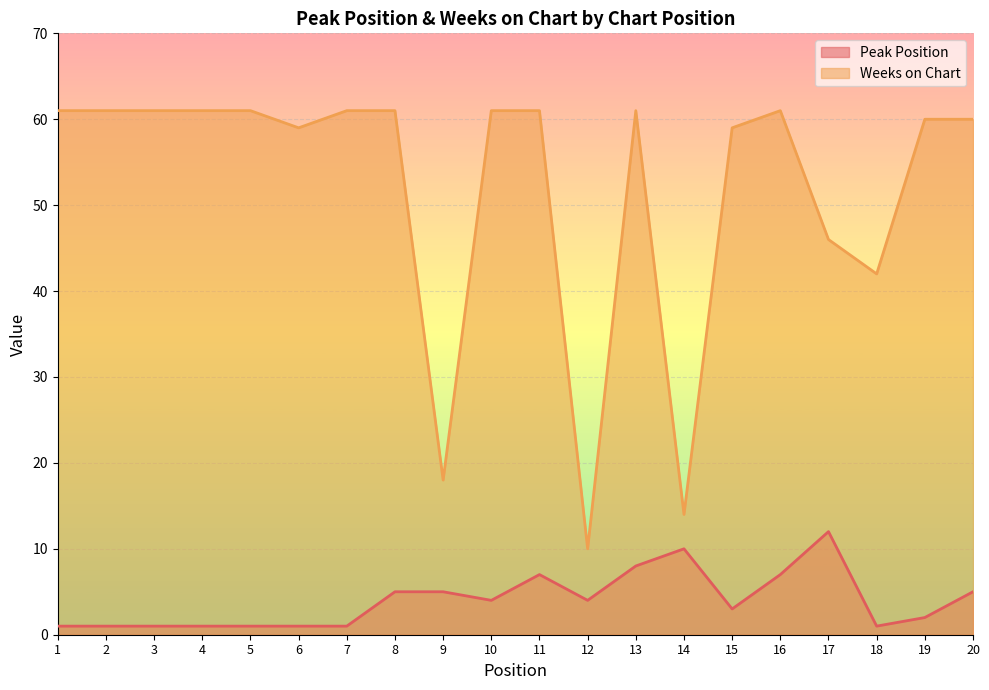

Reading left to right, extract all data points from this chart.

Peak Position: 1	1	1	1	1	1	1	5	5	4	7	4	8	10	3	7	12	1	2	5
Weeks on Chart: 61	61	61	61	61	59	61	61	18	61	61	10	61	14	59	61	46	42	60	60